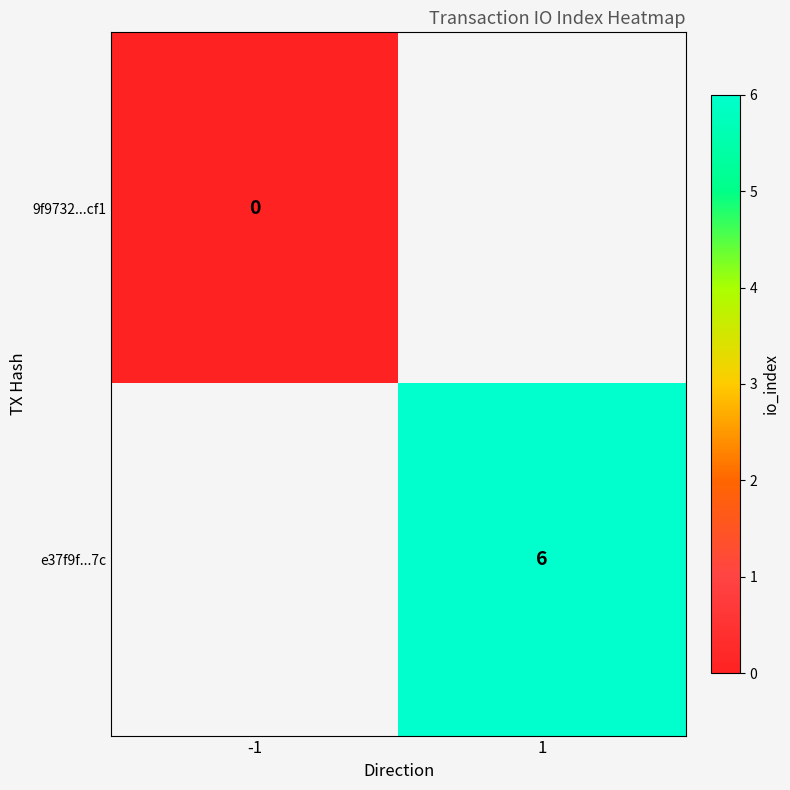

At which category does the chart reach its minimum across all series?

-1